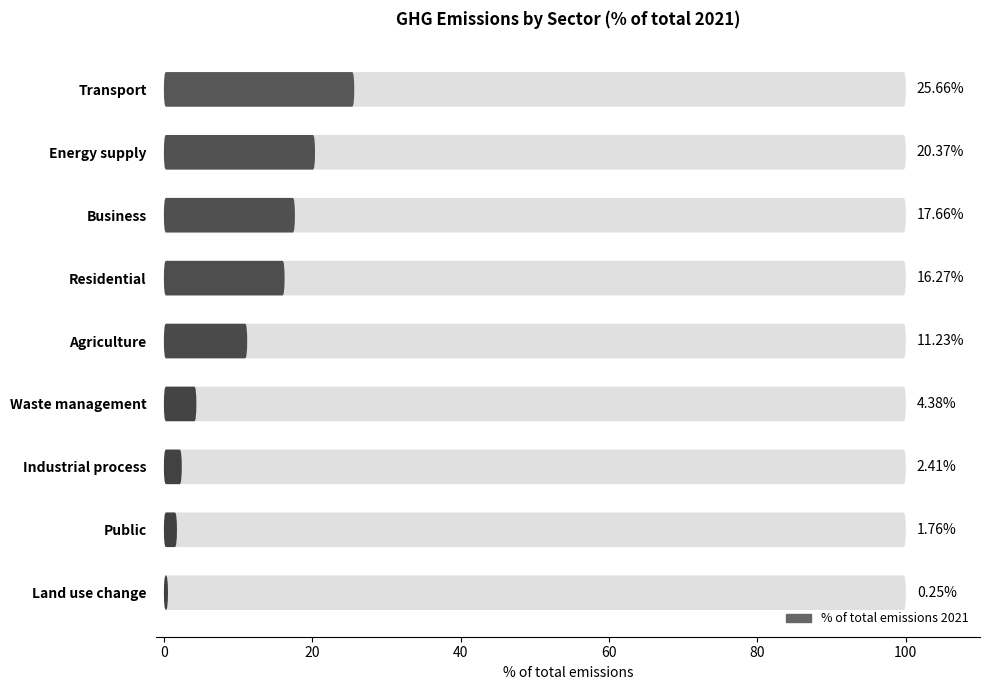

Which has a higher value, Public or Industrial process?

Industrial process